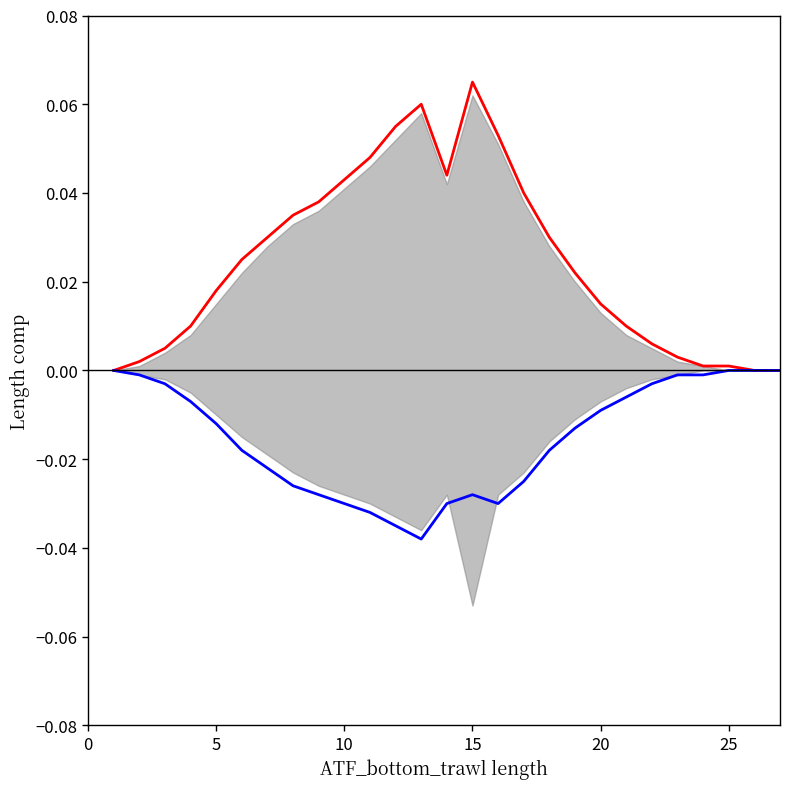

True or false: lower and upper intersect in this chart.

False